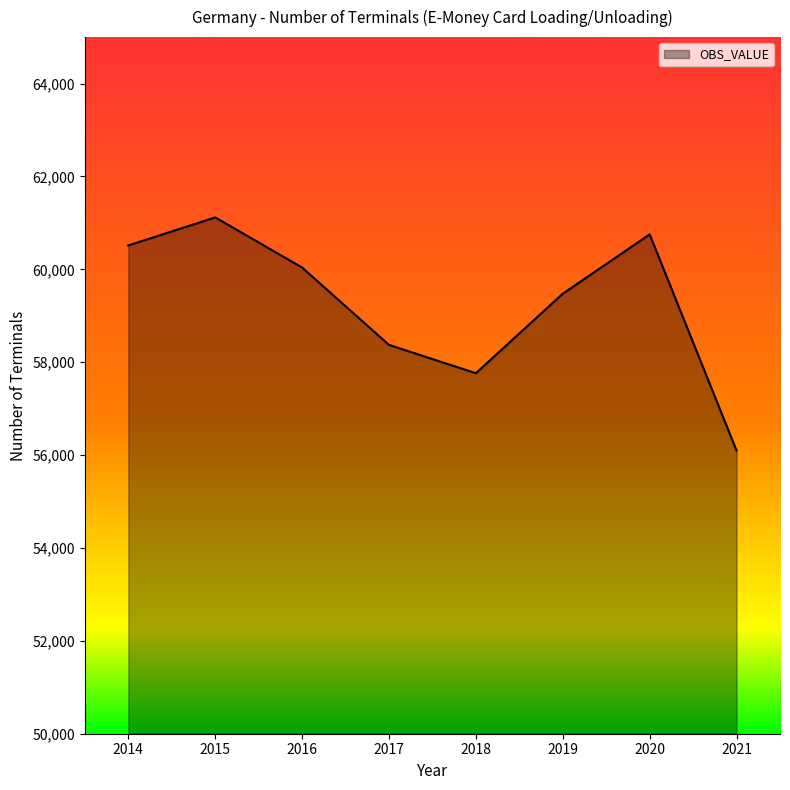

Where is the first local minimum?

2018